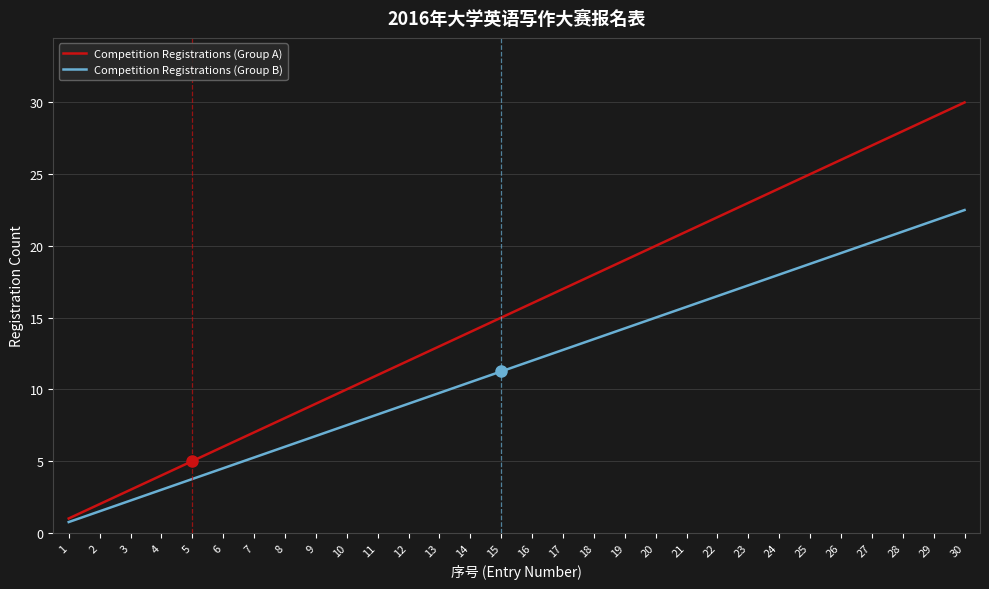

Does the chart have visible grid lines?

Yes